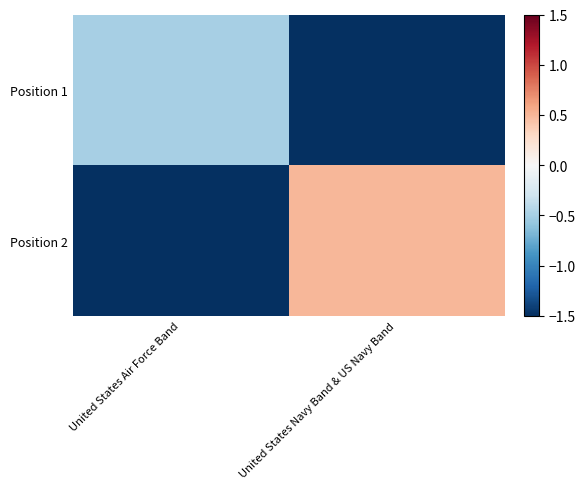

Reading left to right, extract all data points from this chart.

Position 1: United States Air Force Band=-0.5	United States Navy Band & US Navy Band=-1.5
Position 2: United States Air Force Band=-1.5	United States Navy Band & US Navy Band=0.5